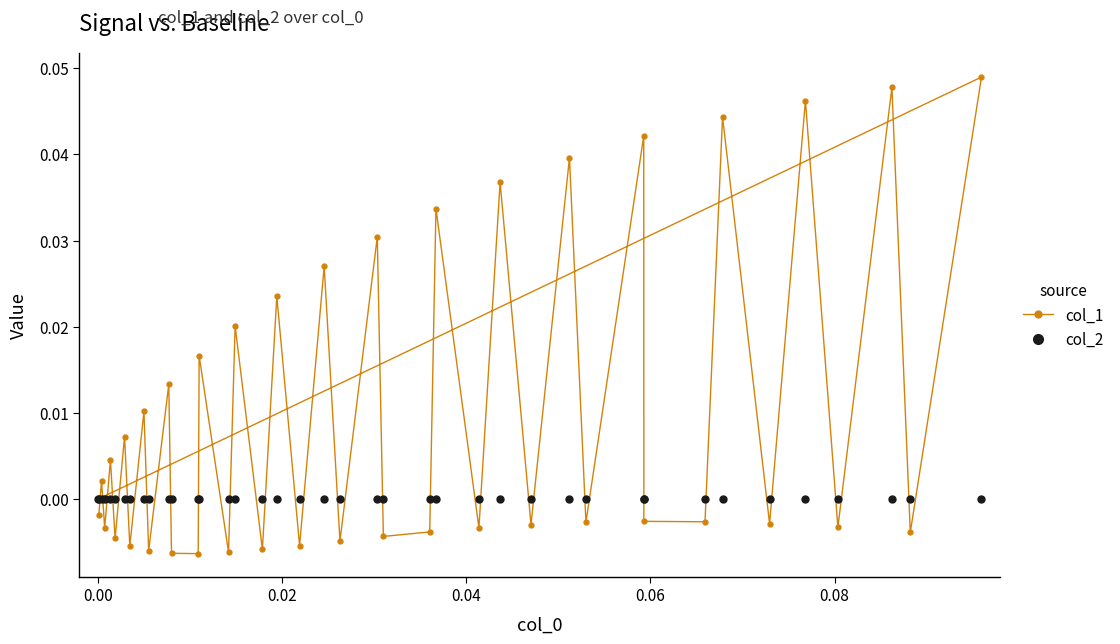

List the series in order of their peak value, highest first.

col_1, col_2